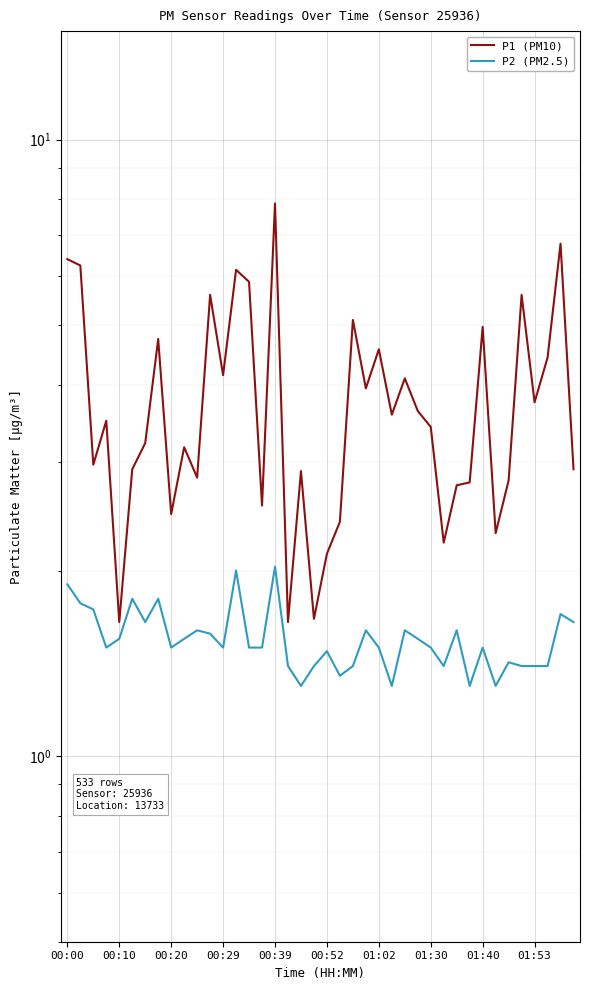

Rank the series at 00:29 from highest to lowest value.

P1 (PM10), P2 (PM2.5)